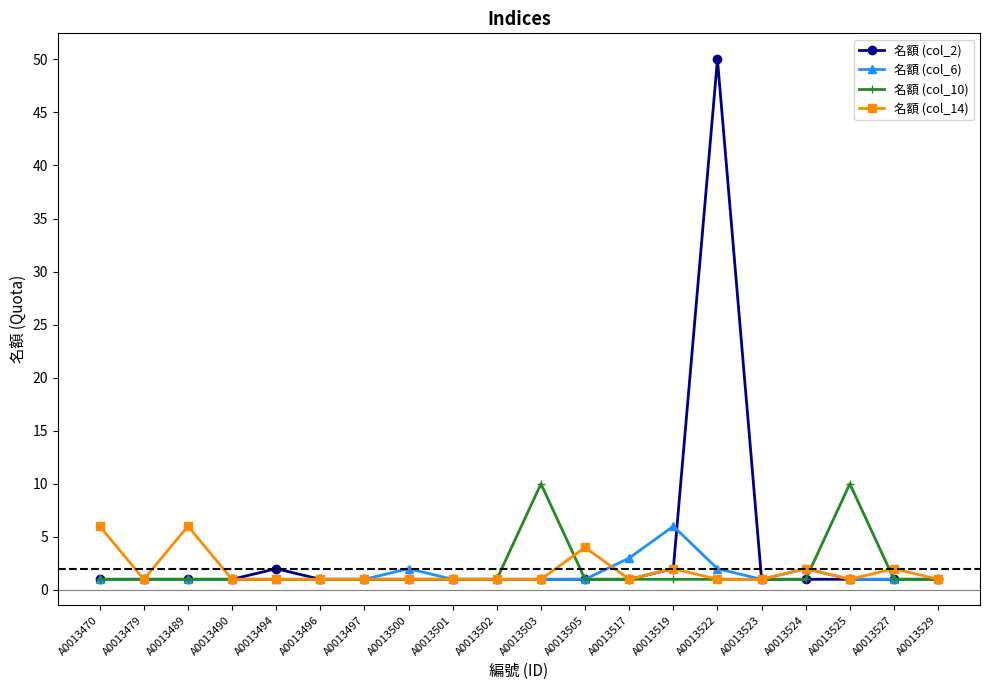

Is the value of 名額 (col_10) at A0013524 greater than the value of 名額 (col_6) at A0013519?

No